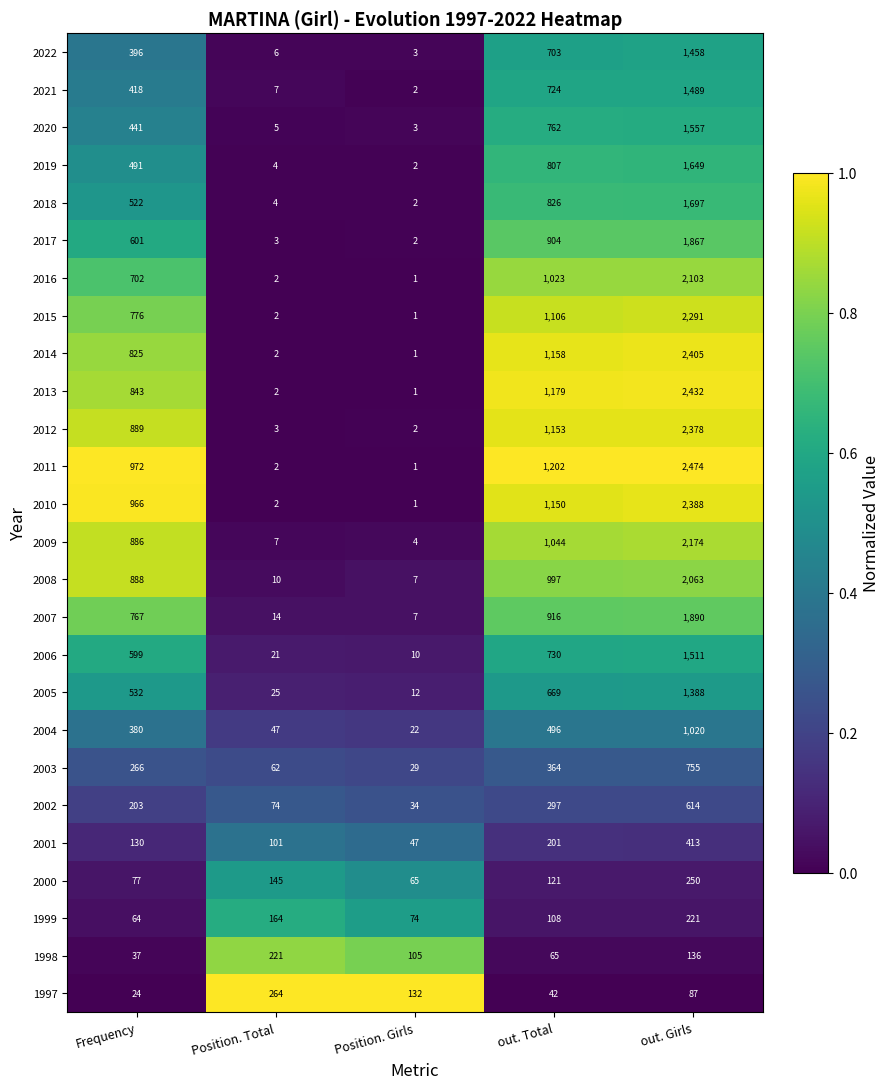

Which series has the widest spread of values?

2011